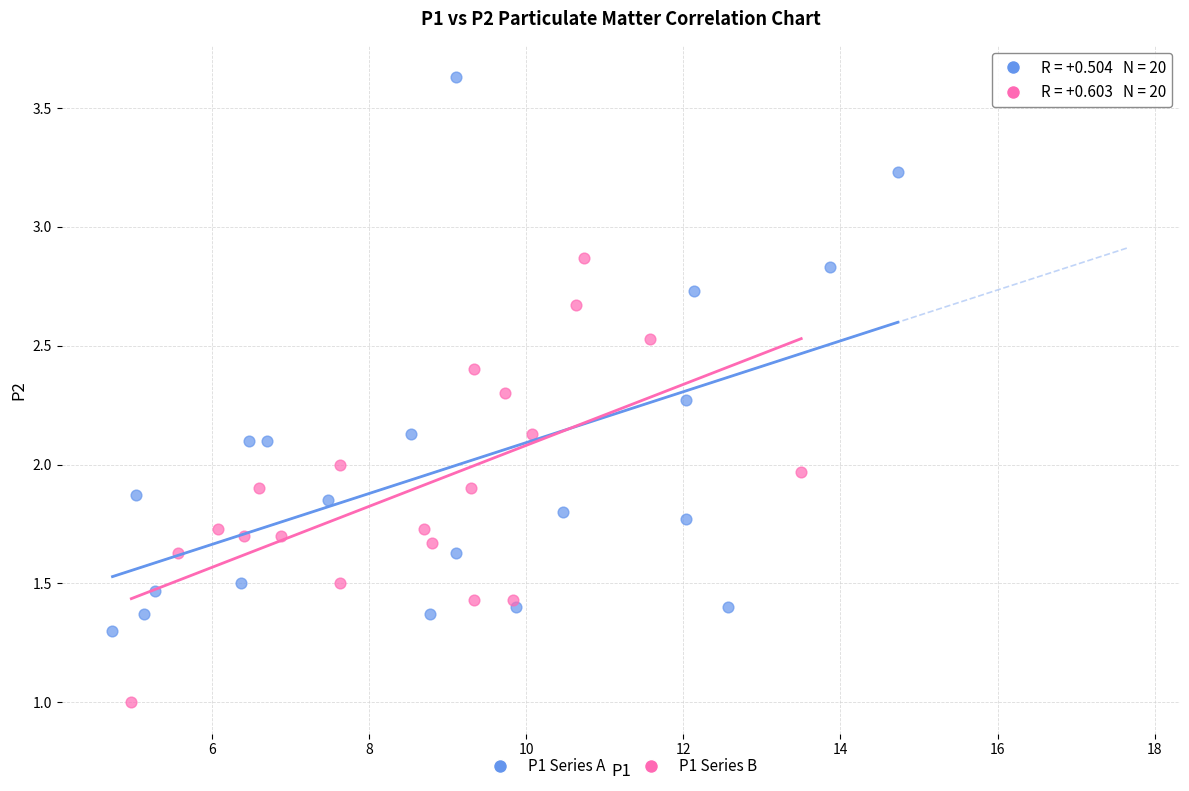

Which series contains the highest Y value?

P1 Series A